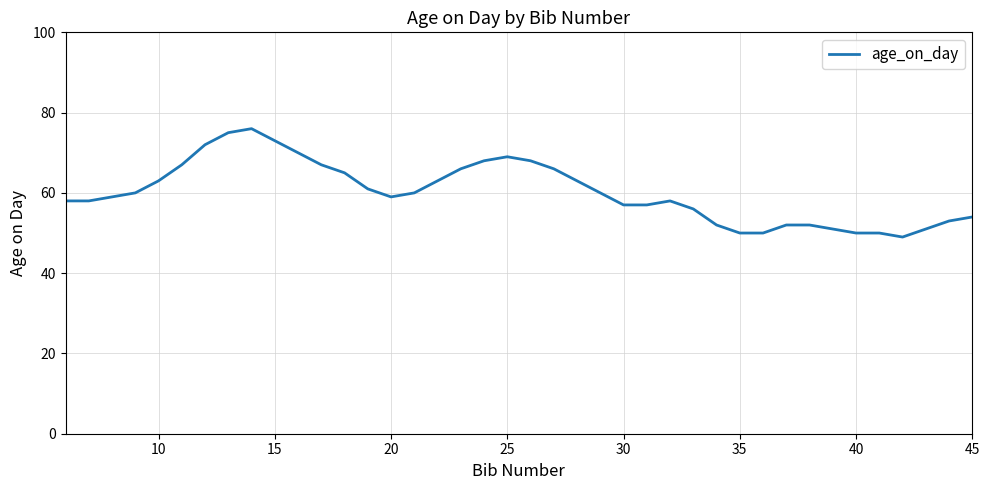

What is the sum of all values?

2408